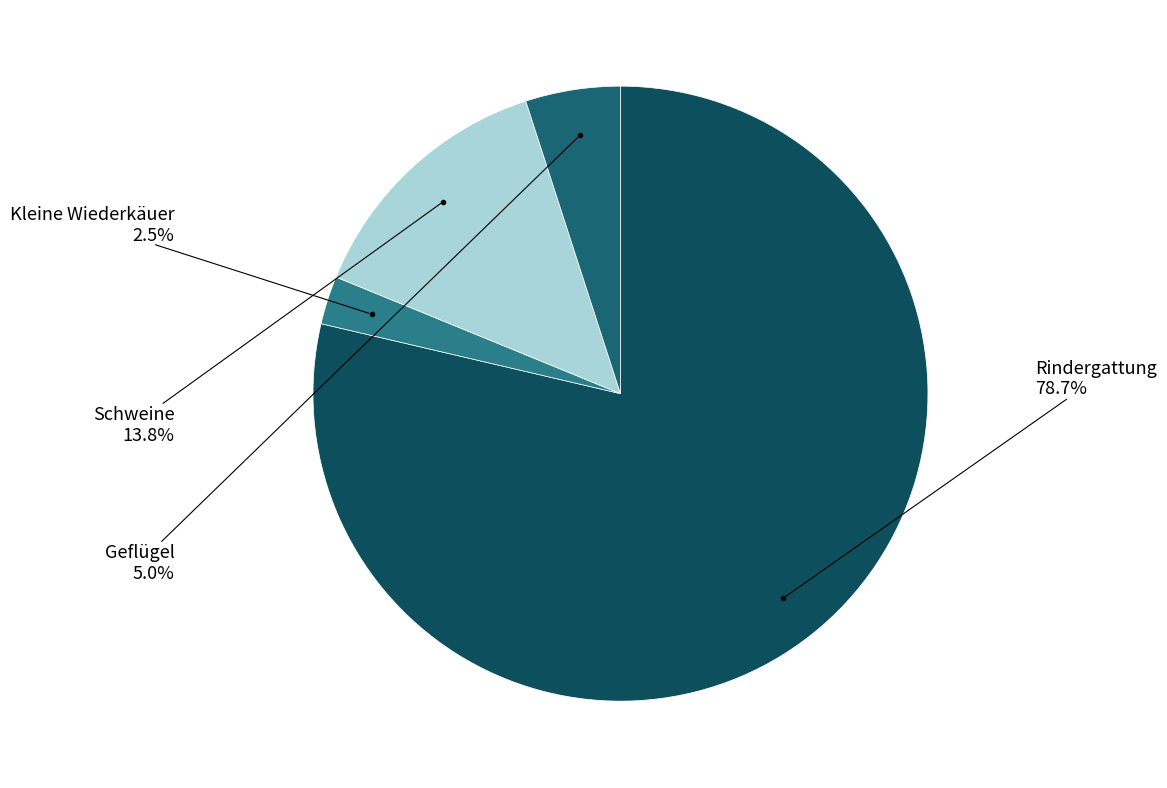

Rank the categories by value from highest to lowest.

Rindergattung, Schweine, Geflügel, Kleine Wiederkäuer